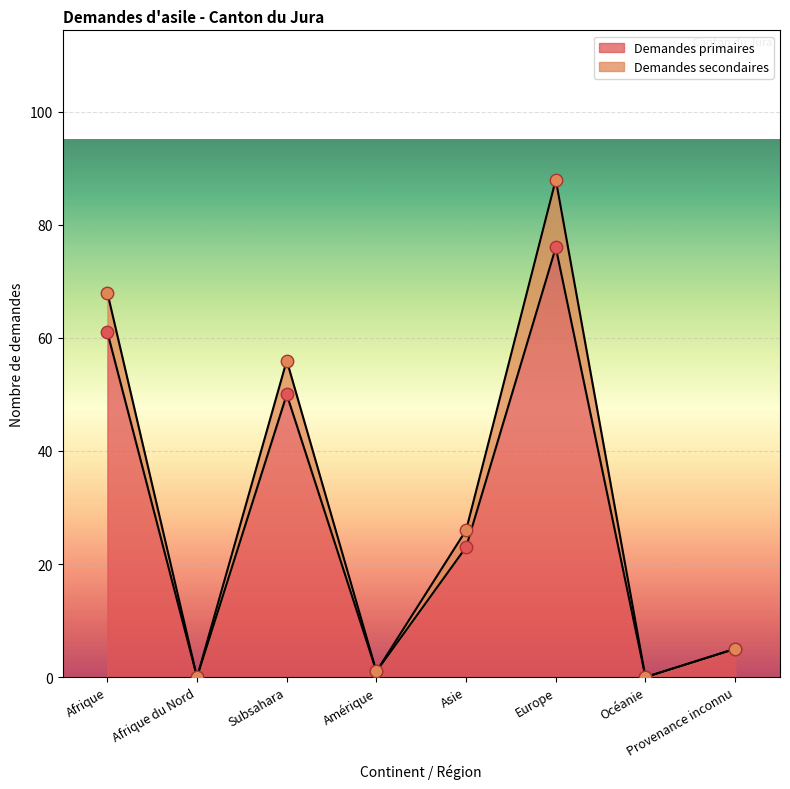

What are all the series names shown in the legend?

Demandes primaires, Demandes secondaires